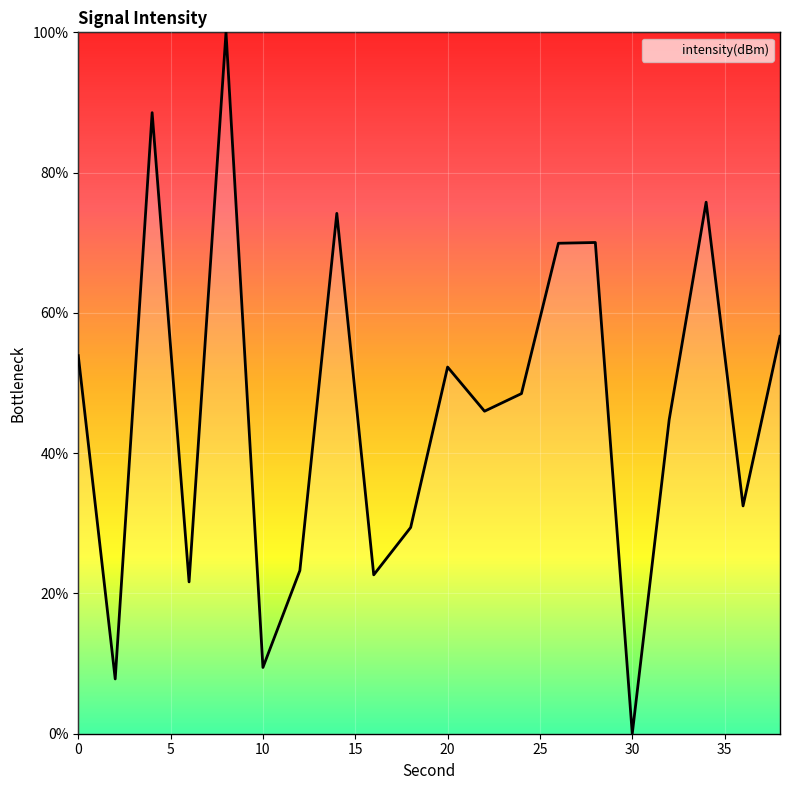

How many lines are shown in the chart?

1